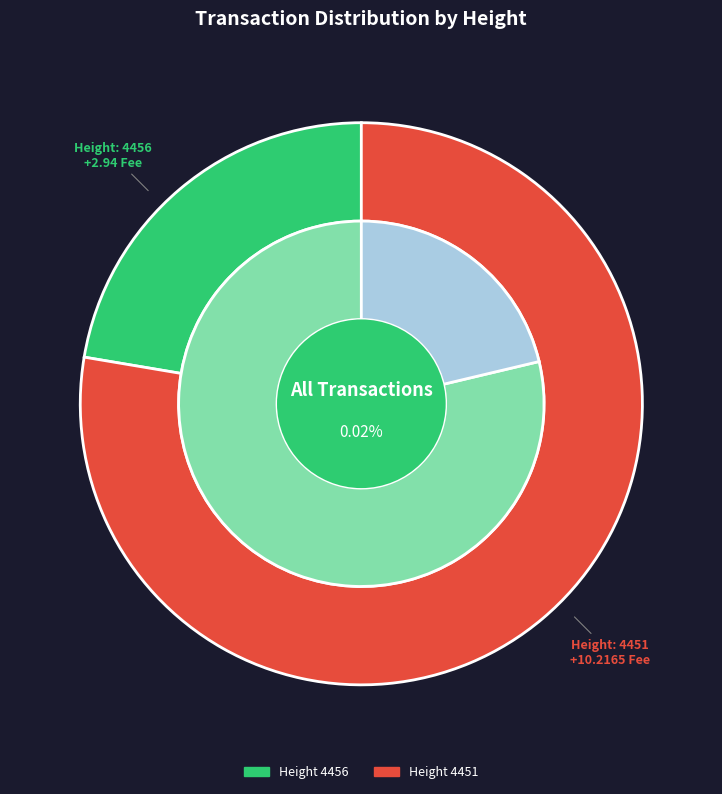

How many segments does this pie chart have?

2